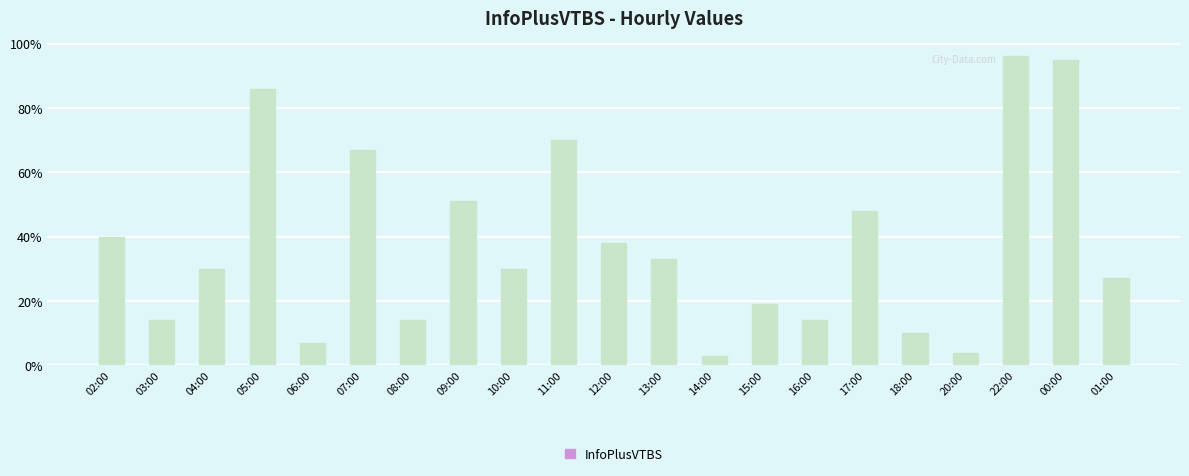

Approximately how many times larger is the value at 14:00 compared to 17:00?

0.1